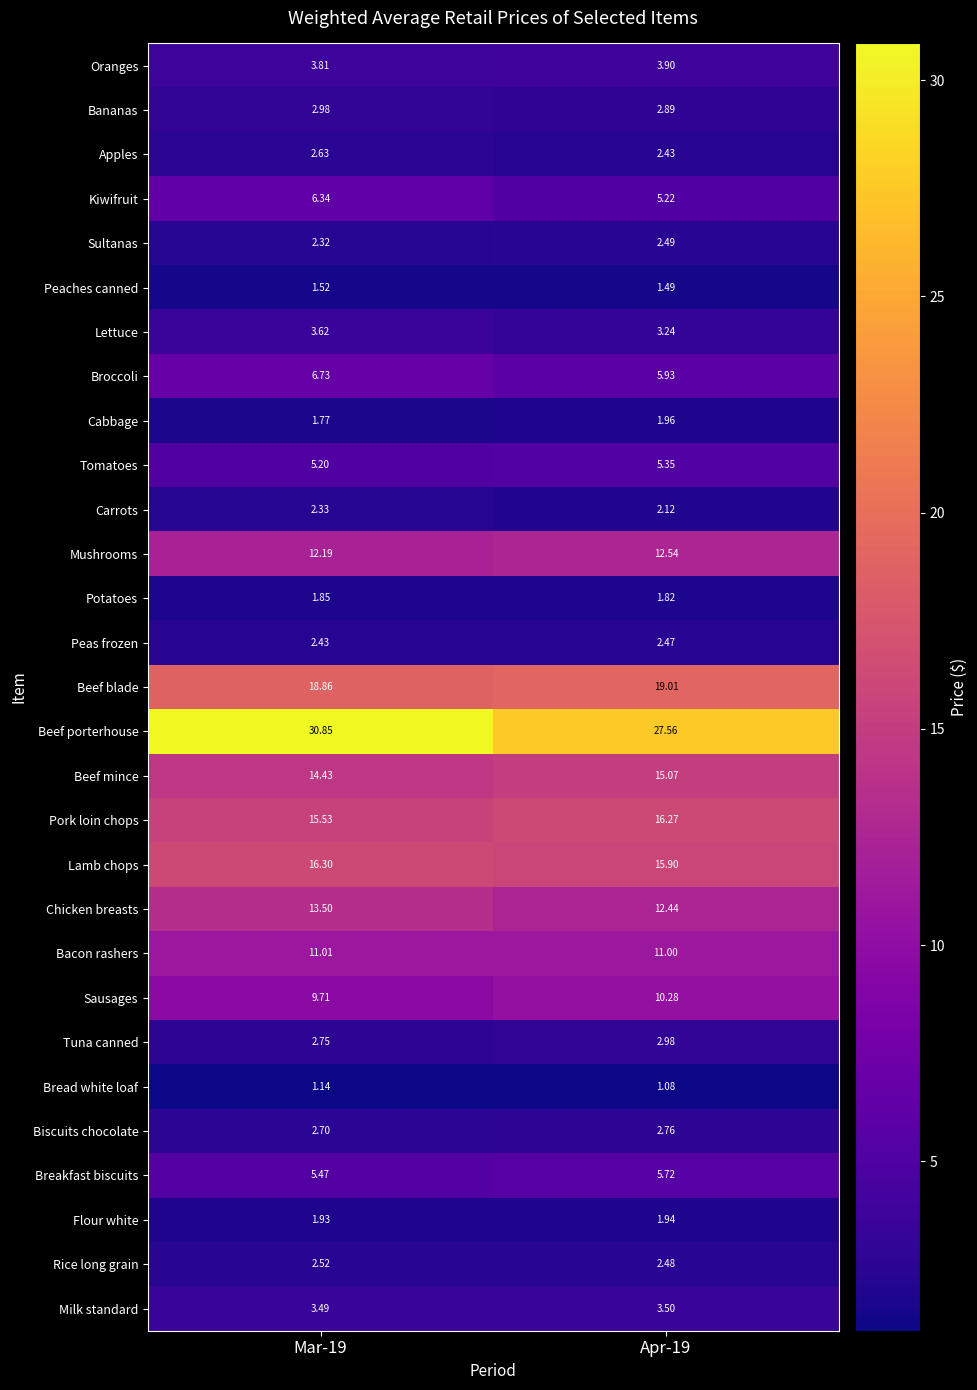

Which series has the largest total across all categories?

Beef porterhouse